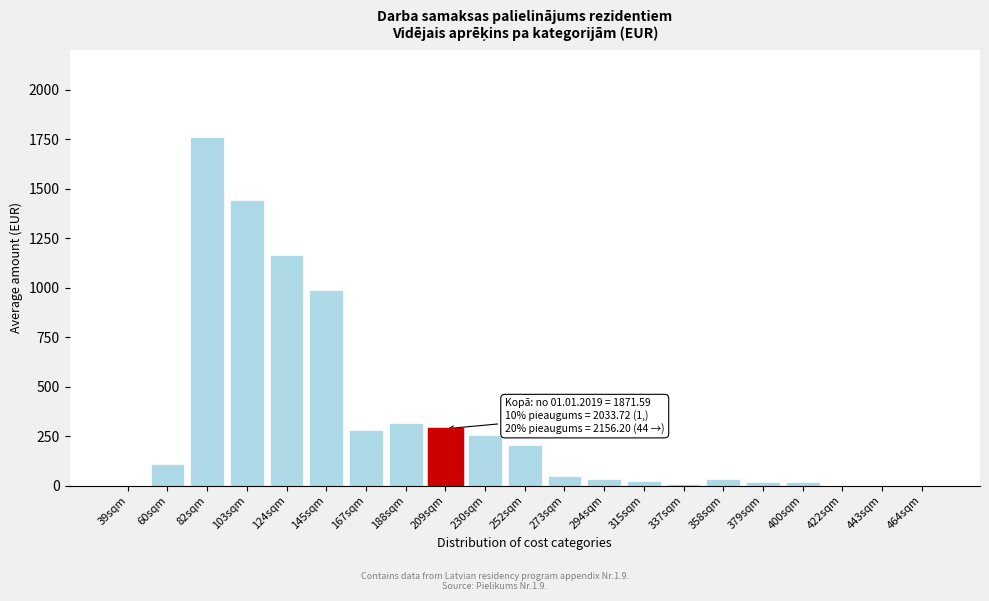

Which category has the highest value across all series?

82sqm